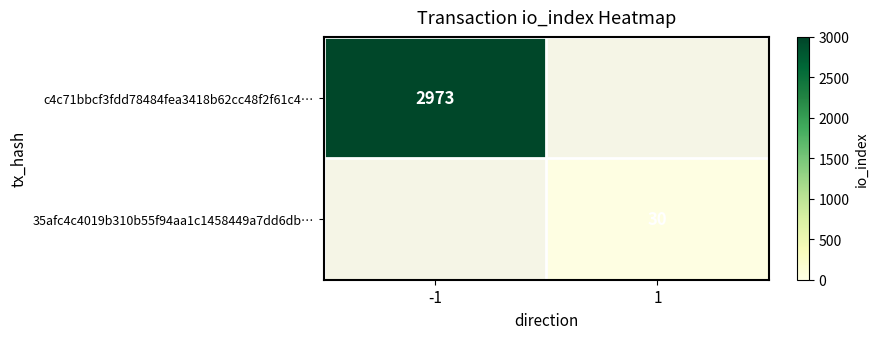

Is the value of c4c71bbcf3fdd78484fea3418b62cc48f2f61c4… at -1 greater than the value of 35afc4c4019b310b55f94aa1c1458449a7dd6db… at 1?

Yes